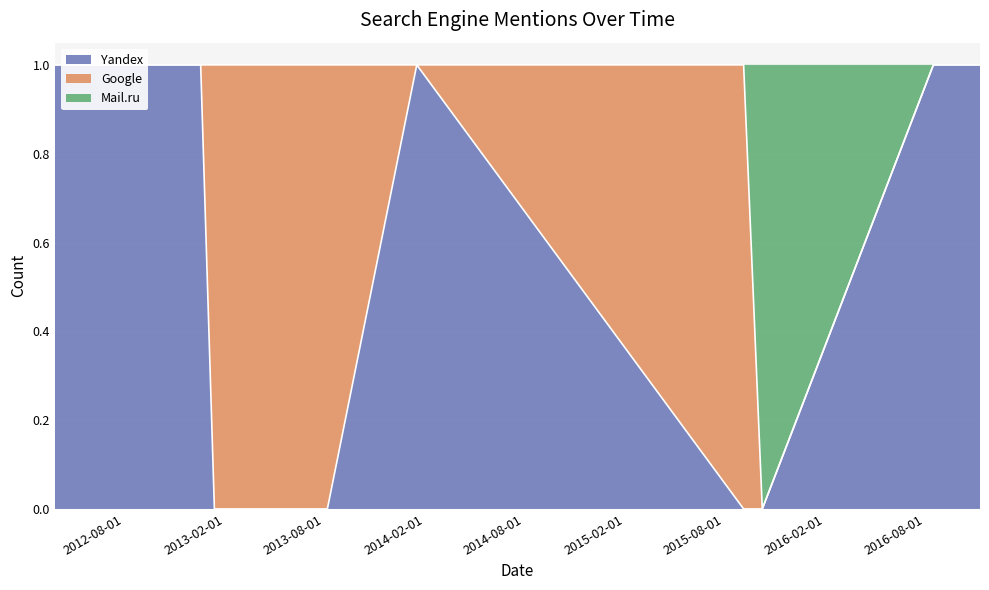

What is the sum of the Yandex values at 2016-10-27 and 2012-07-26?

2